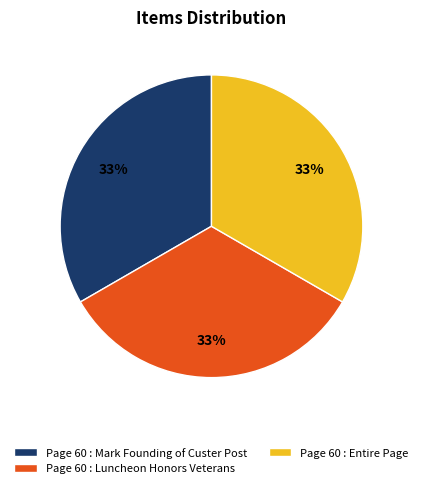

Is it true that Page 60 : Mark Founding of Custer Post is 33% of the pie?

True